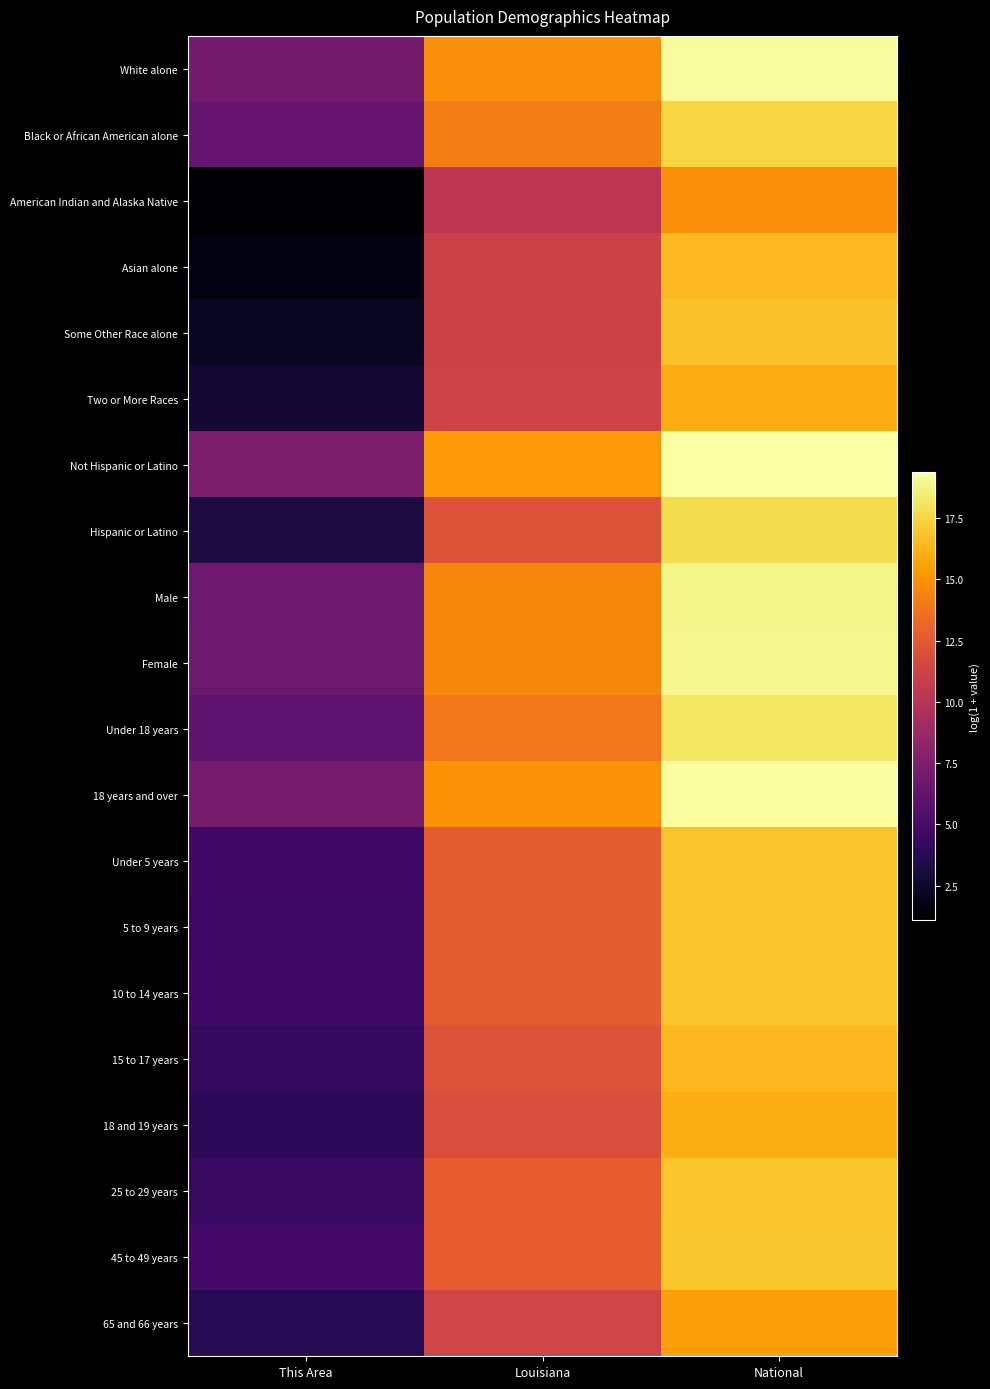

Which has a higher value, This Area or Louisiana?

Louisiana